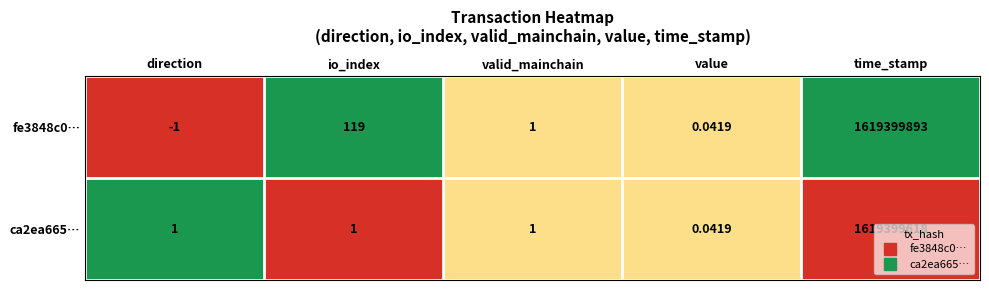

At which label does fe3848c0… first exceed 1?

io_index